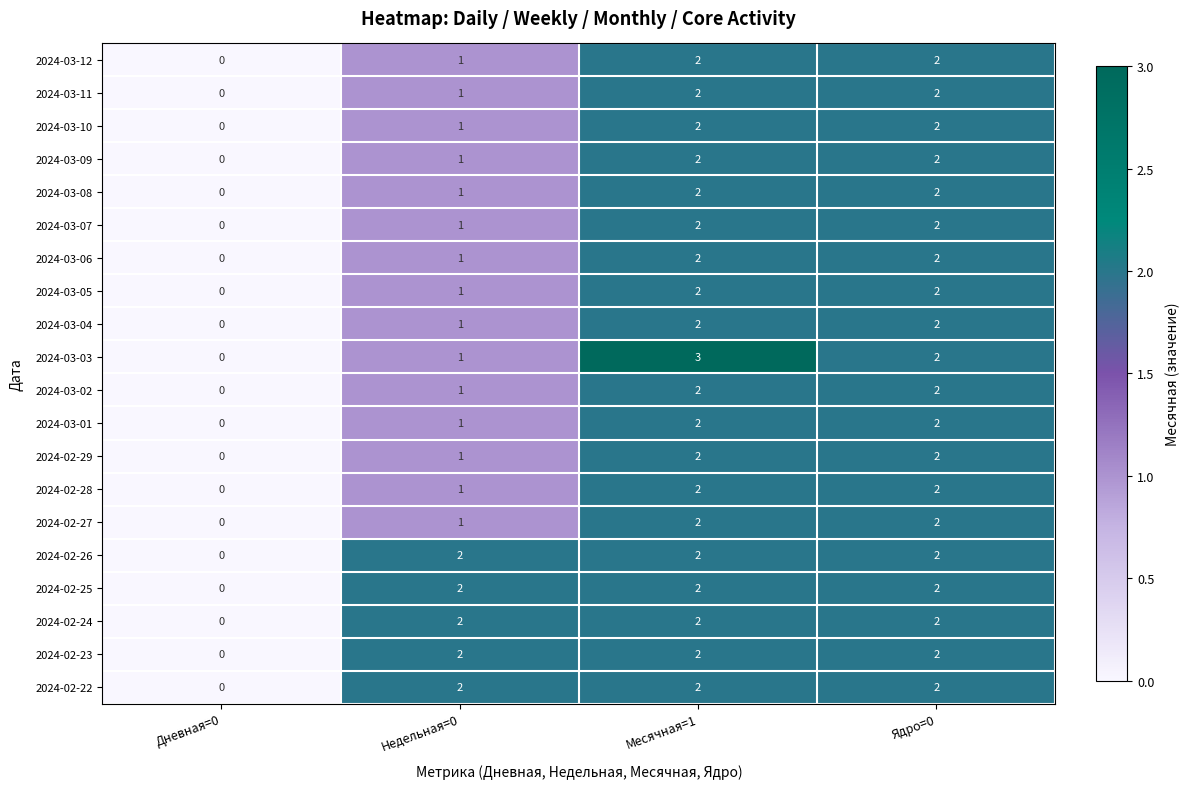

Count the 2024-02-26 values in the range 2 to 3.

3